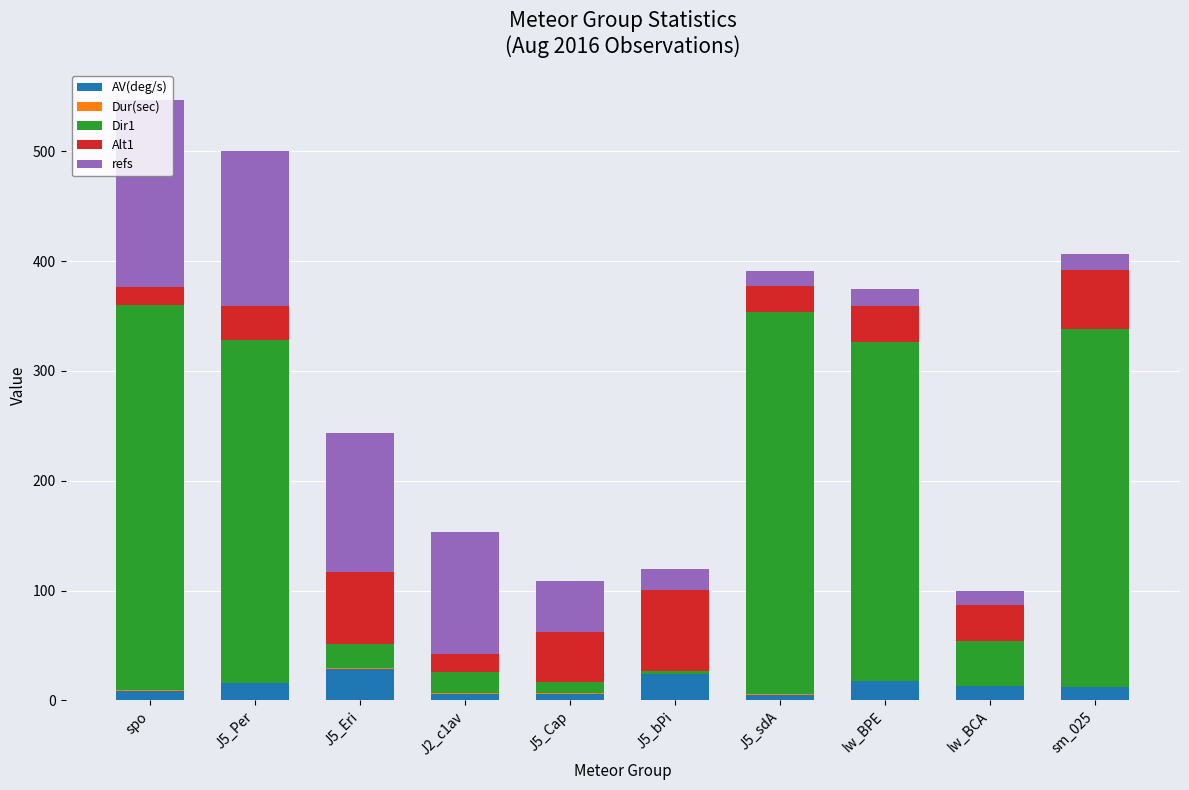

Is it true that Alt1 equals 23.7 at J5_sdA?

True